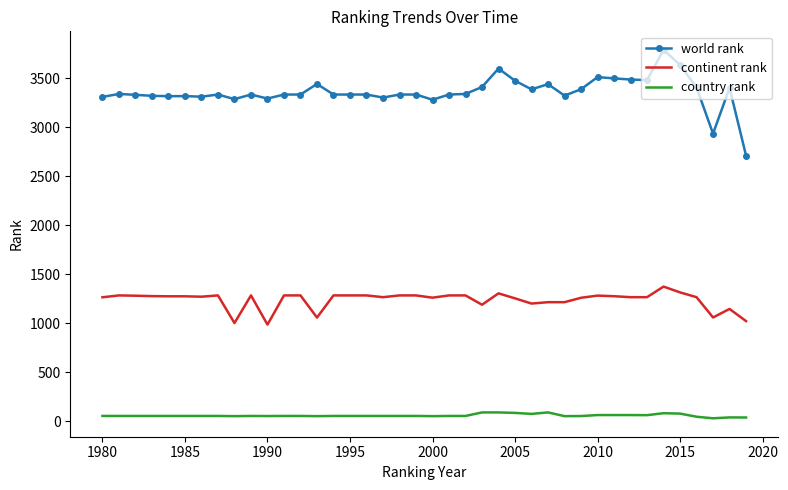

Which series has the largest total across all categories?

world rank